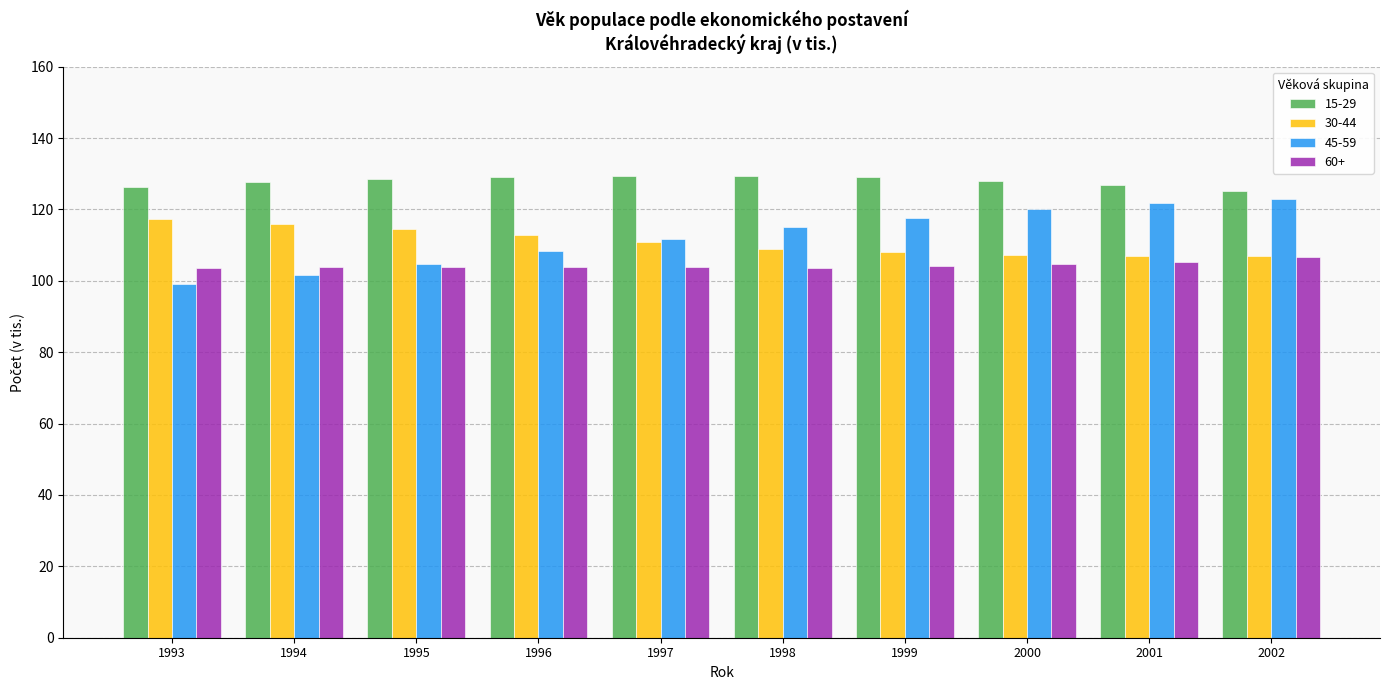

Which series has the largest total across all categories?

15-29